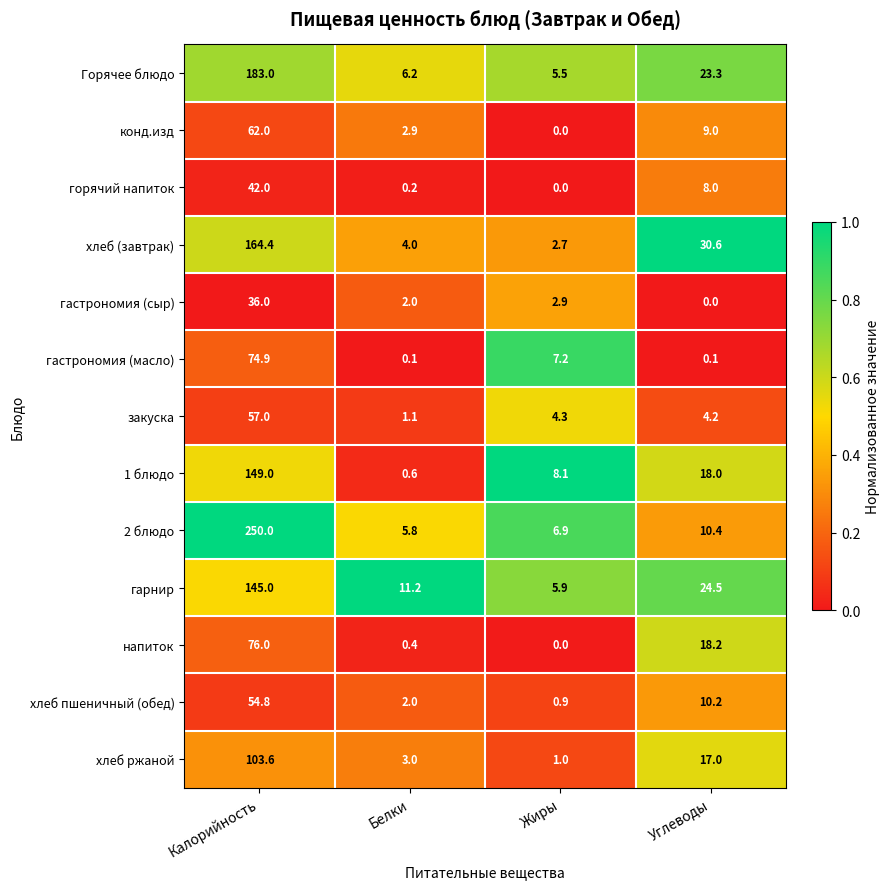

The хлеб (завтрак) series shows 164.4 at Калорийность. True or false?

True